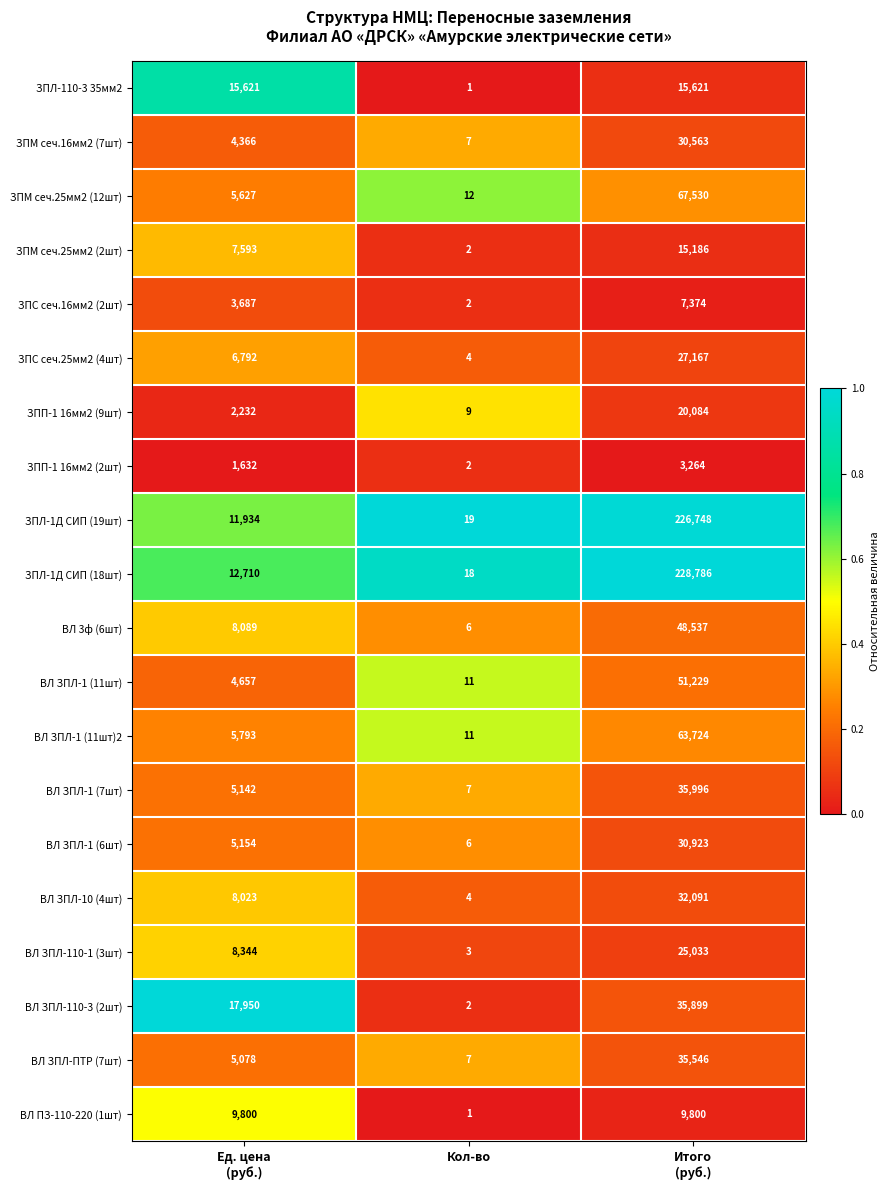

How many ВЛ ЗПЛ-10 (4шт) values are between 4 and 32091?

3